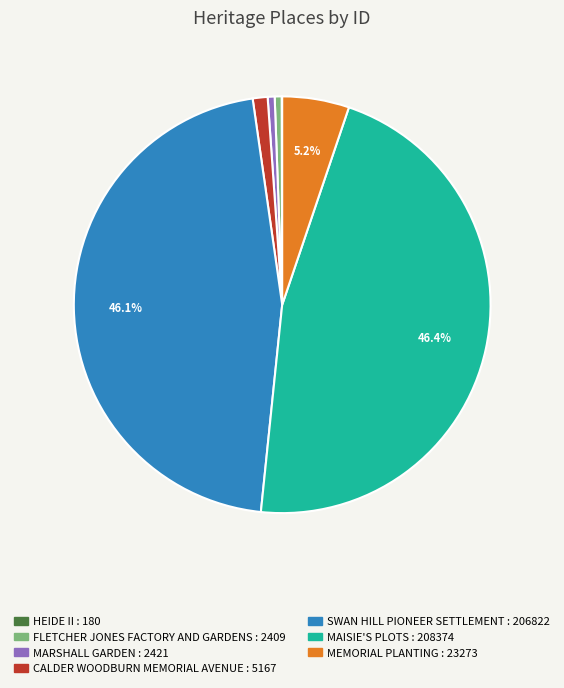

Approximately how many times larger is the value at CALDER WOODBURN MEMORIAL AVENUE compared to MARSHALL GARDEN?

2.1